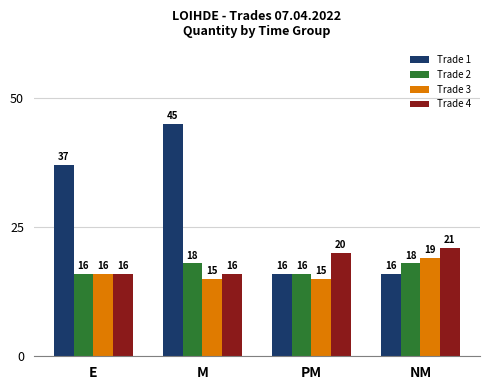

How many series are shown in this chart?

4